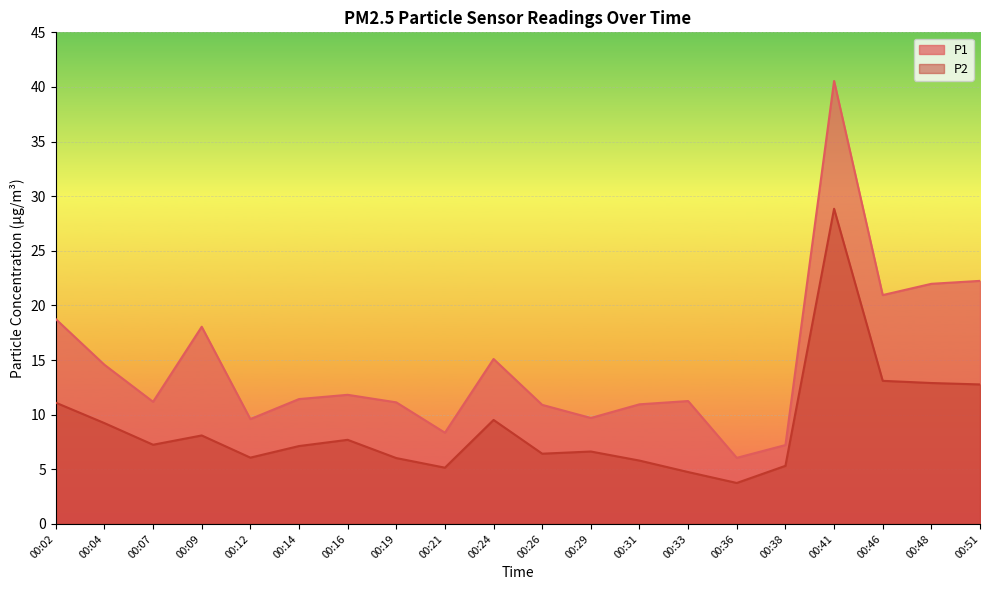

Count the number of data series in this chart.

2